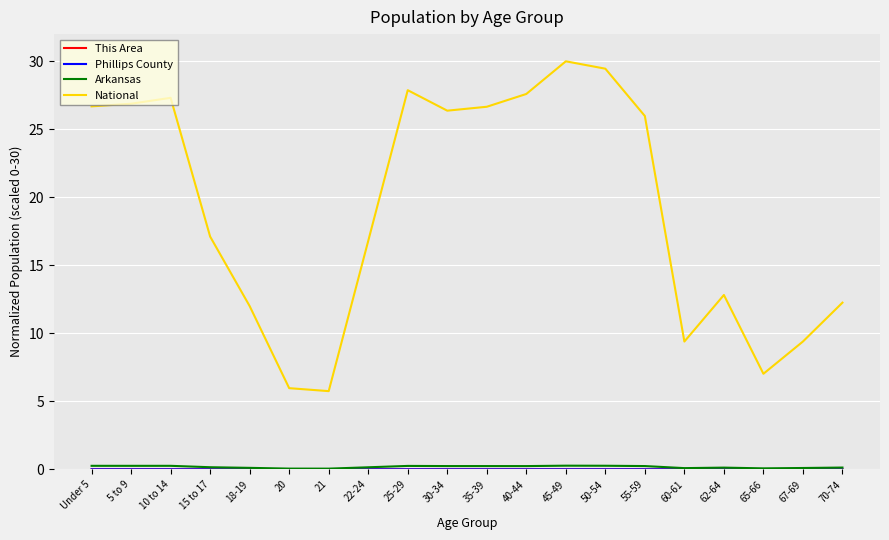

Which series has the largest range (max minus min)?

National